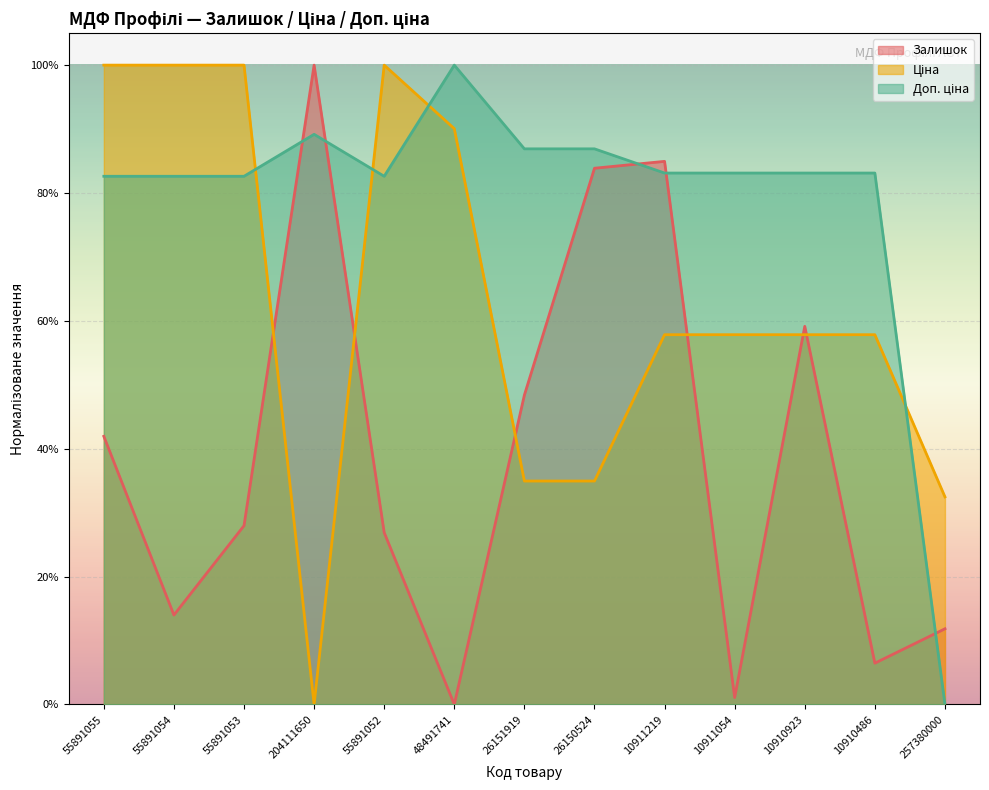

Is the value of Доп. ціна at 55891055 greater than the value of Ціна at 257380000?

Yes